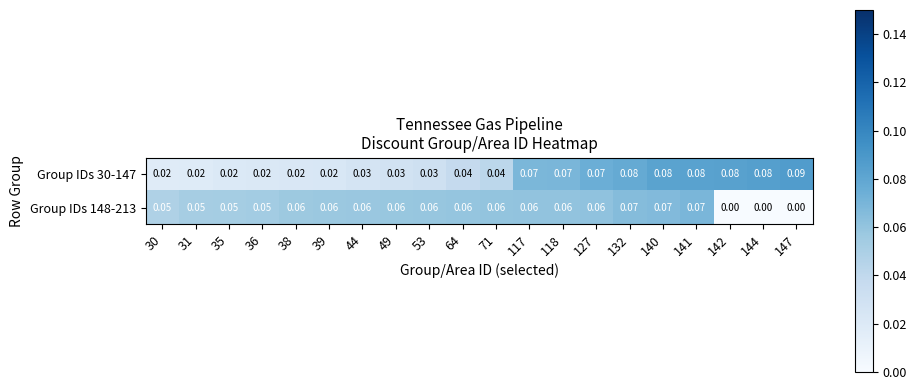

Is the value of Group IDs 148-213 at 49 greater than the value of Group IDs 30-147 at 140?

No